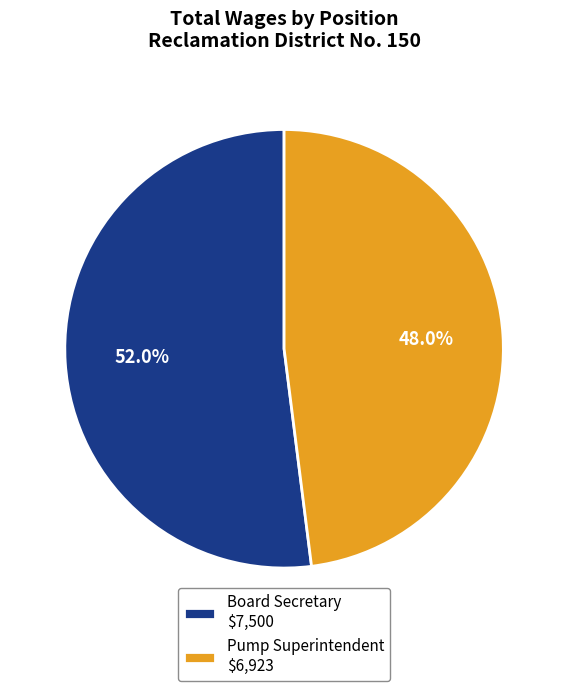

Combined, do Pump Superintendent and Board Secretary account for over 50%?

Yes